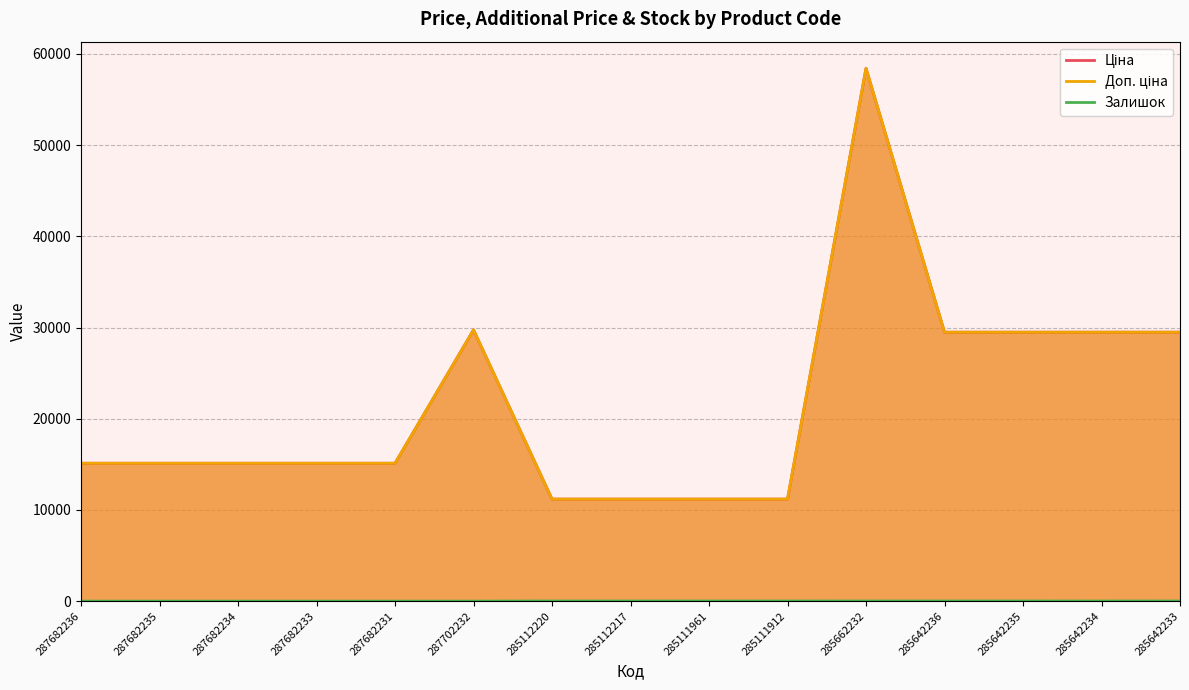

How many lines are shown in the chart?

3